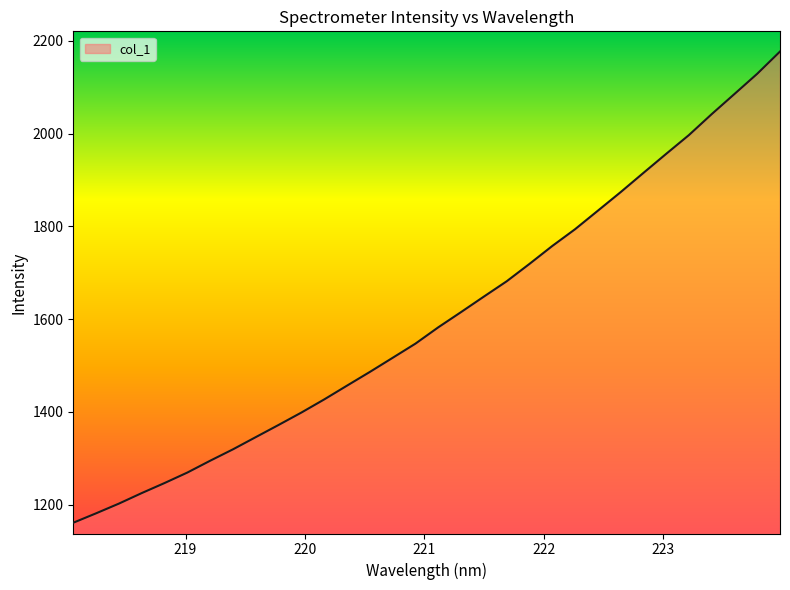

What is the greatest value displayed?

2177.0